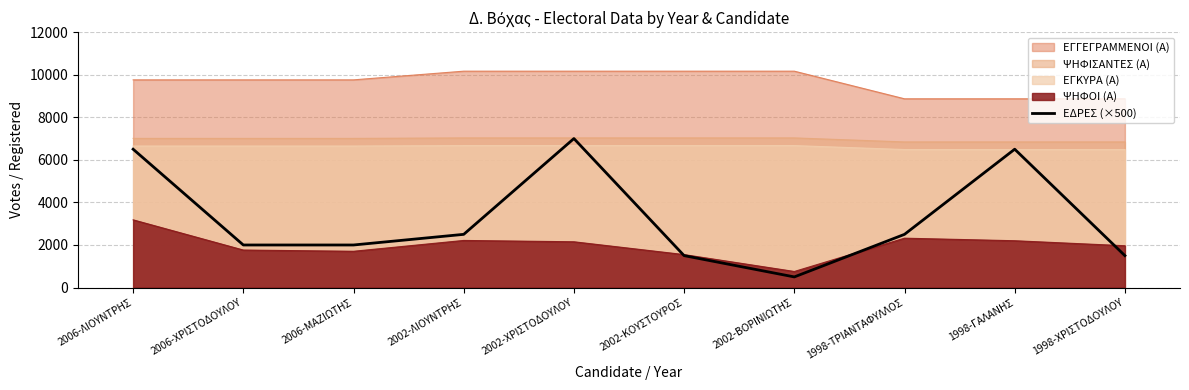

The value at 2006-ΛΙΟΥΝΤΡΗΣ is 6500. True or false?

True